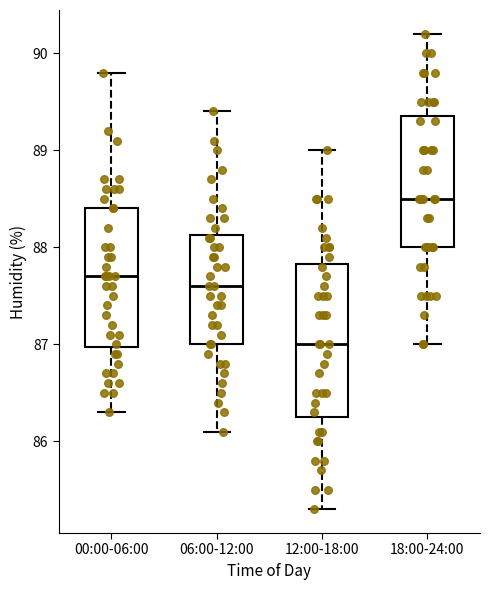

Which box is the tallest, from its lower edge to its upper edge?

12:00-18:00